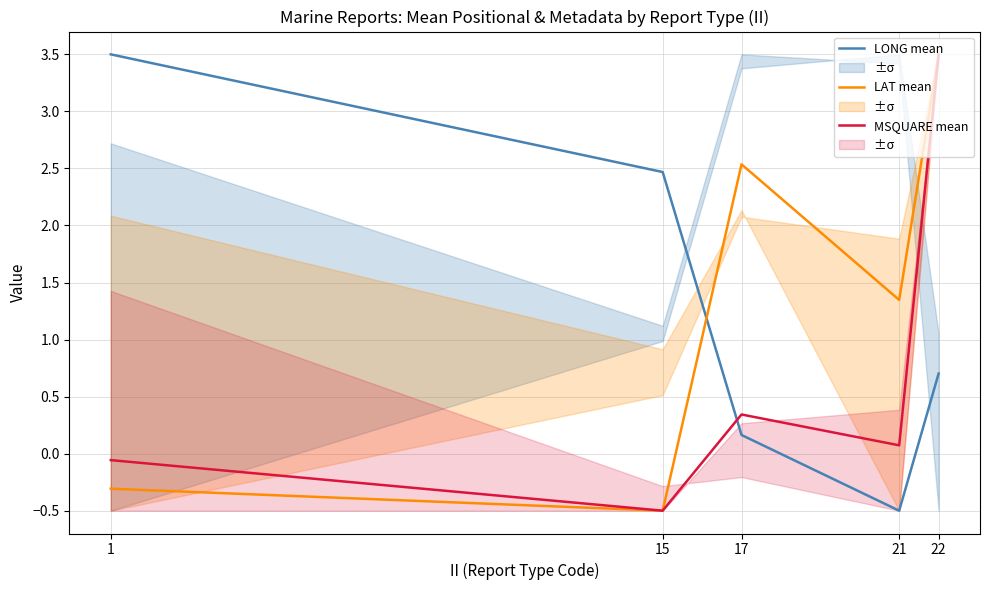

How many negative values does the LAT mean series have?

2